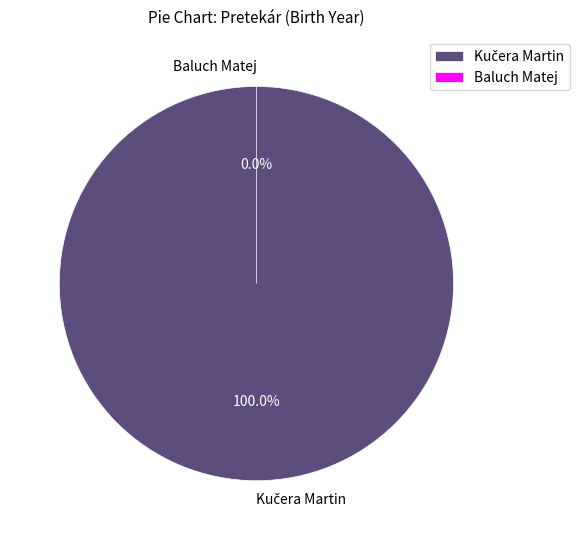

True or false: Kučera Martin accounts for 87% of the total.

False